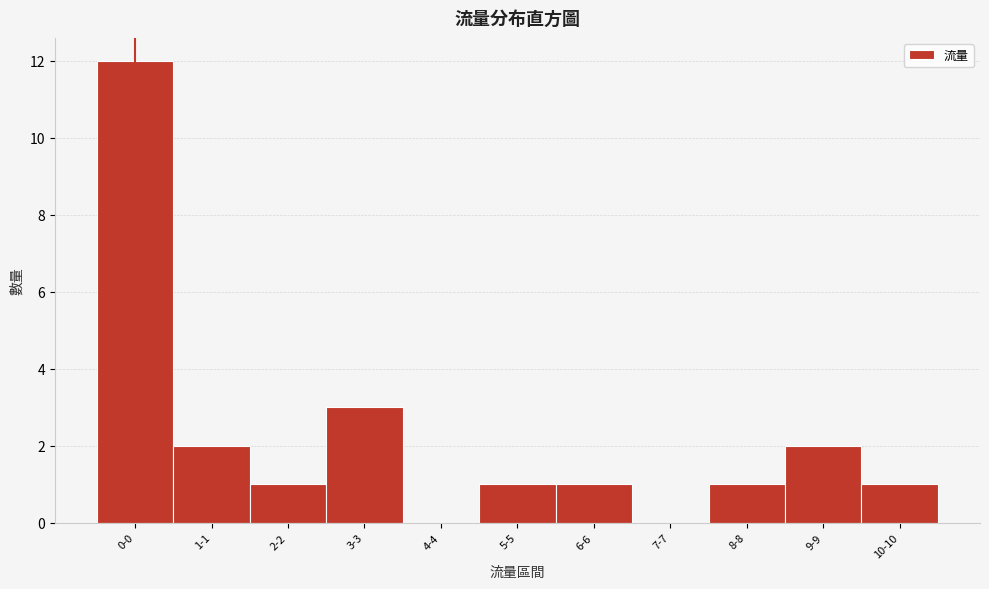

Reading left to right, extract all data points from this chart.

0-0=12	1-1=2	2-2=1	3-3=3	4-4=0	5-5=1	6-6=1	7-7=0	8-8=1	9-9=2	10-10=1